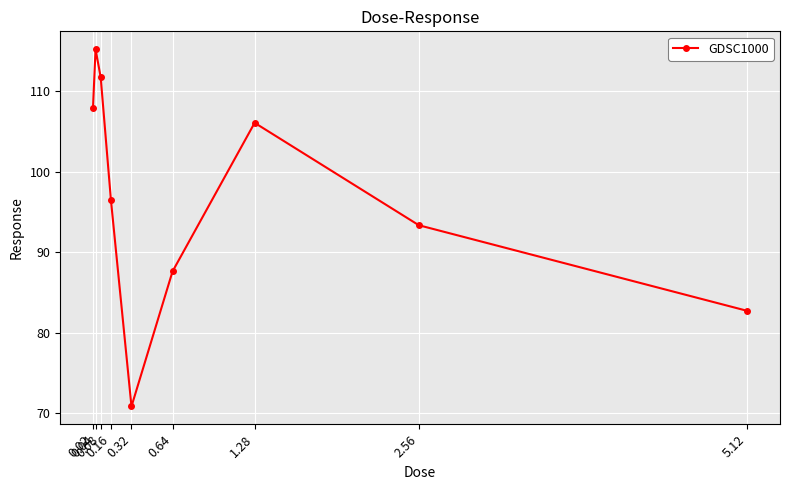

Which category has the lowest value across all series?

0.32